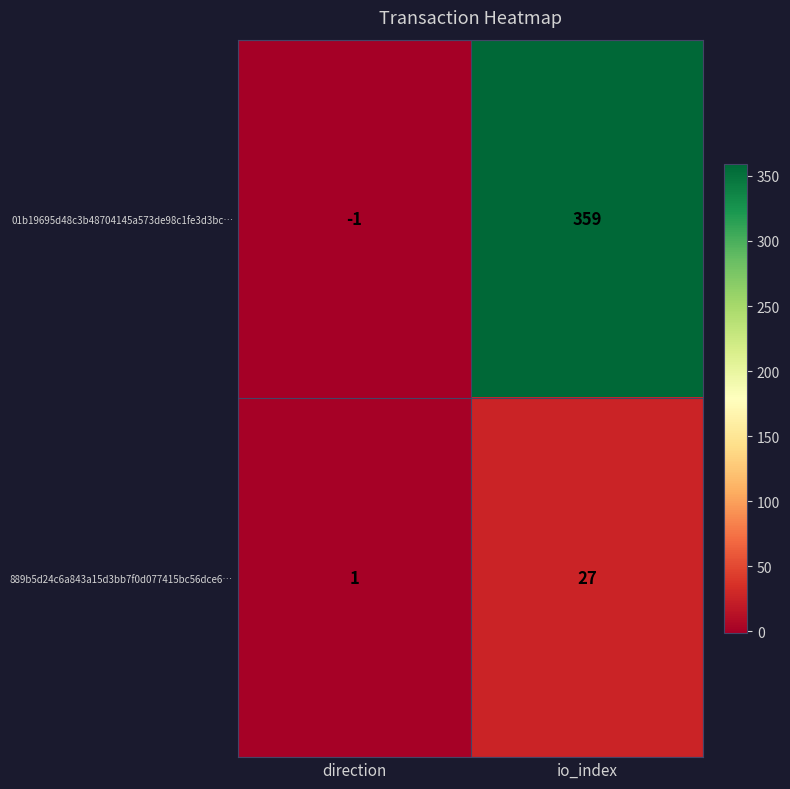

Reading right to left, what are all the values shown in this chart?

01b19695d48c3b48704145a573de98c1fe3d3bc…: io_index=359	direction=-1
889b5d24c6a843a15d3bb7f0d077415bc56dce6…: io_index=27	direction=1